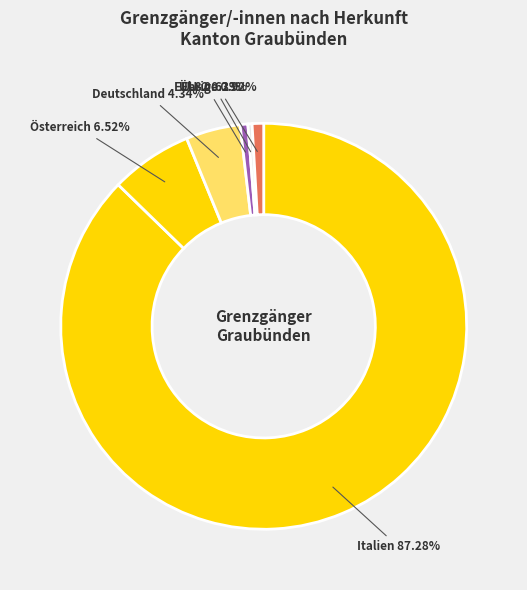

Is Italien the majority of the pie?

Yes